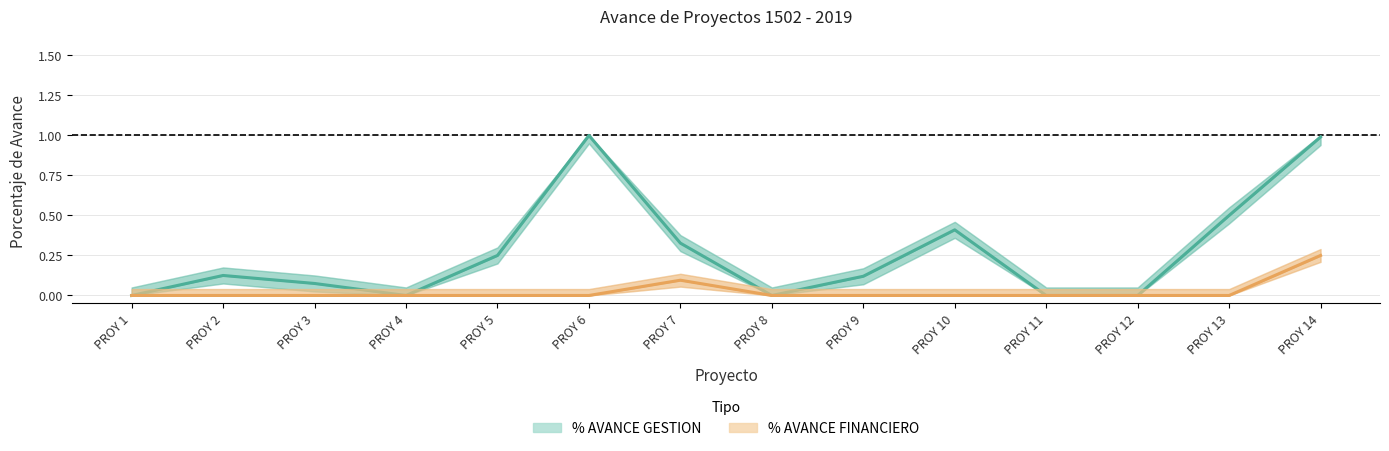

True or false: % AVANCE GESTION and % AVANCE FINANCIERO intersect in this chart.

False